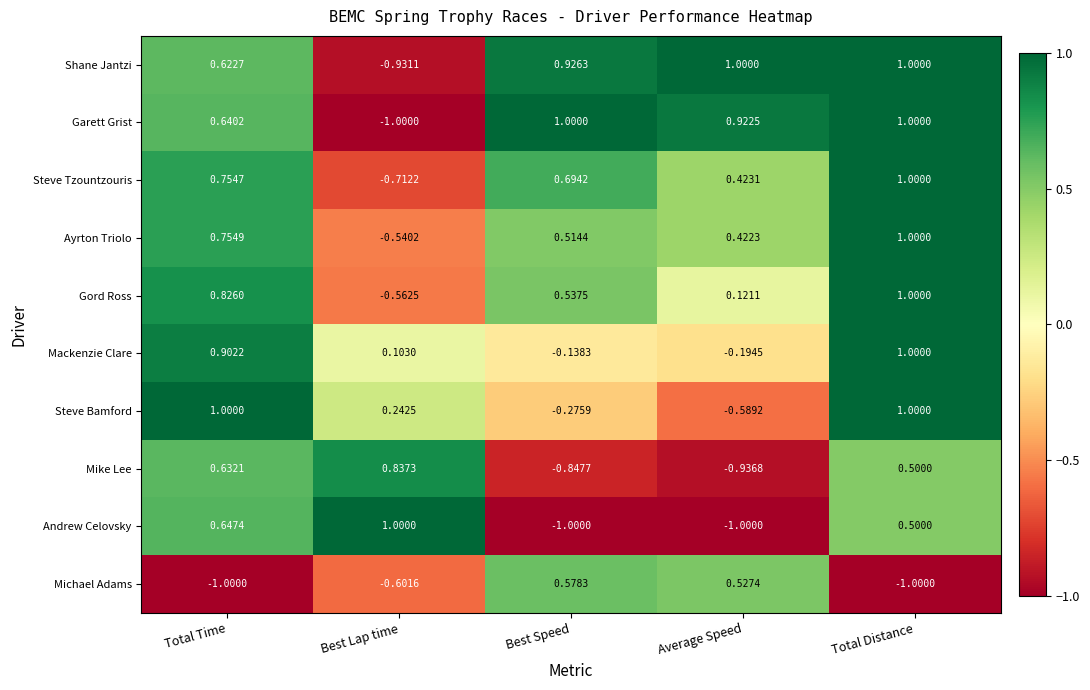

At which category is the sum across all series the highest?

Total Distance